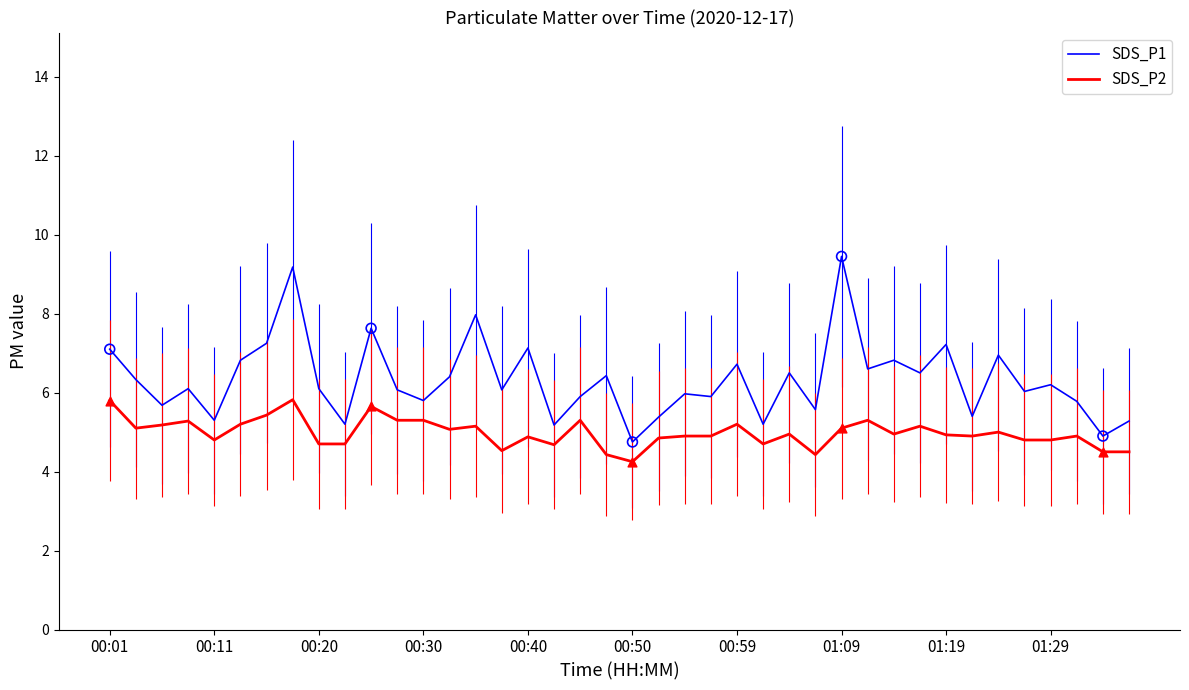

Which series has the widest spread of values?

SDS_P1